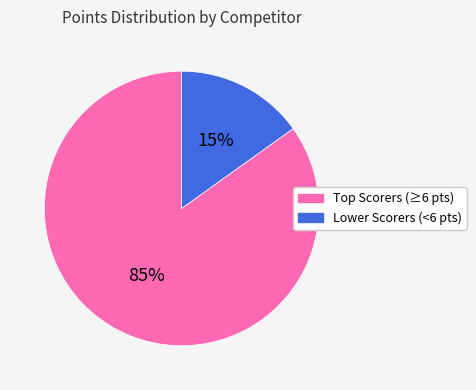

Does any single category account for the majority?

Yes